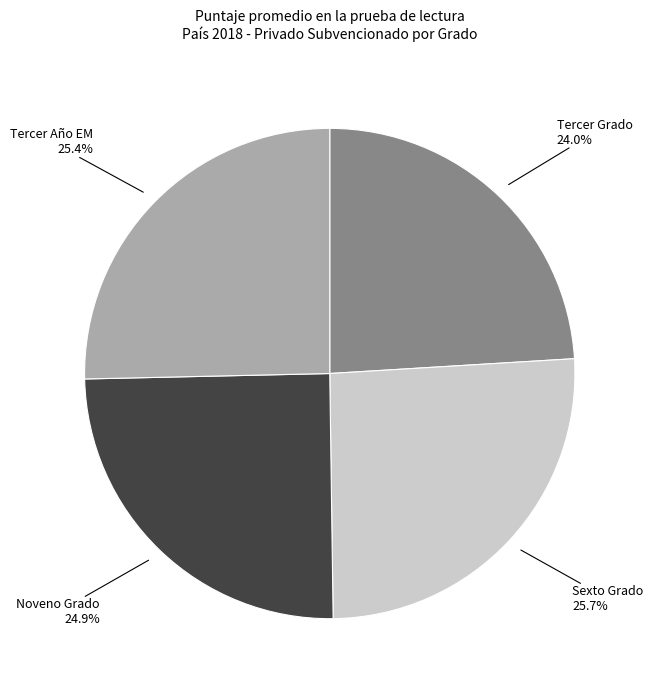

Is there any slice that represents more than half of the pie?

No